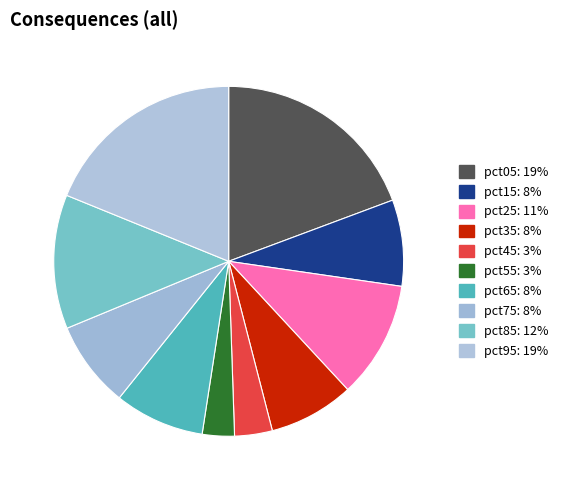

Is there any slice that represents more than half of the pie?

No